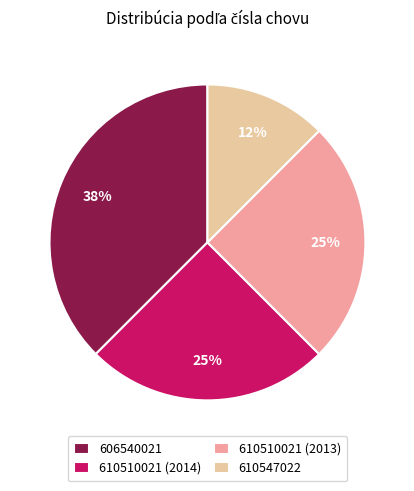

To the nearest percent, what is the average slice percentage?

25%